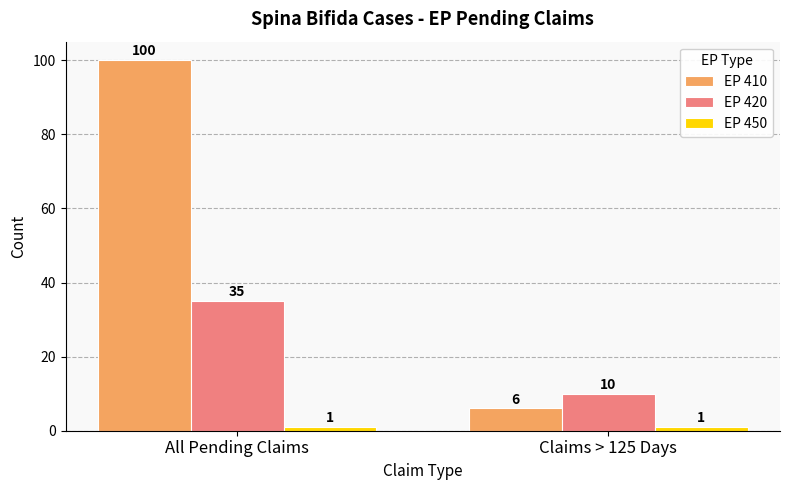

What is the label of the 2nd bar from the right?

All Pending Claims